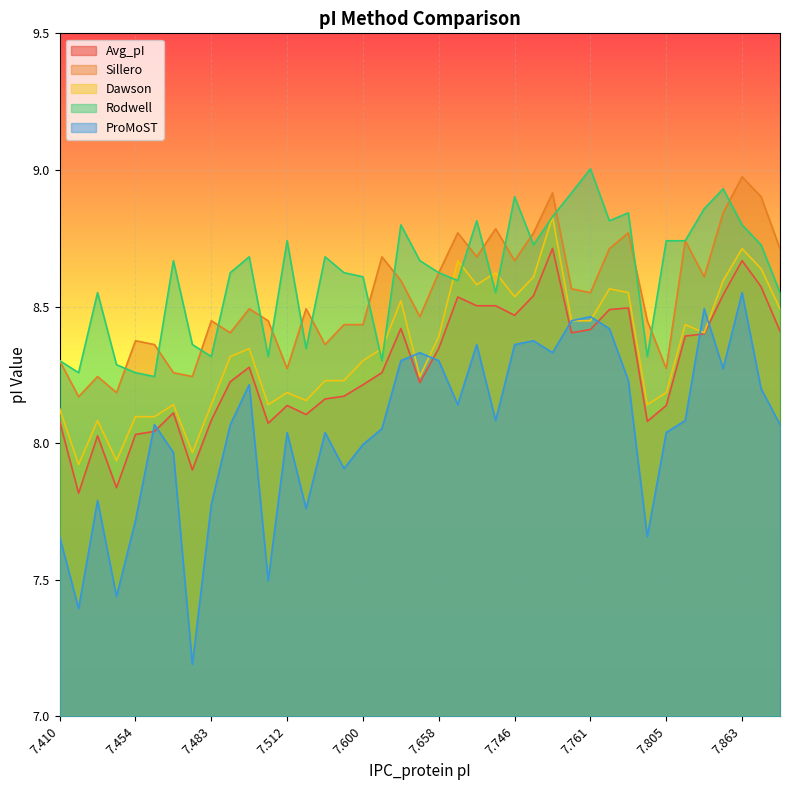

What is the highest value of the Rodwell series?

9.0